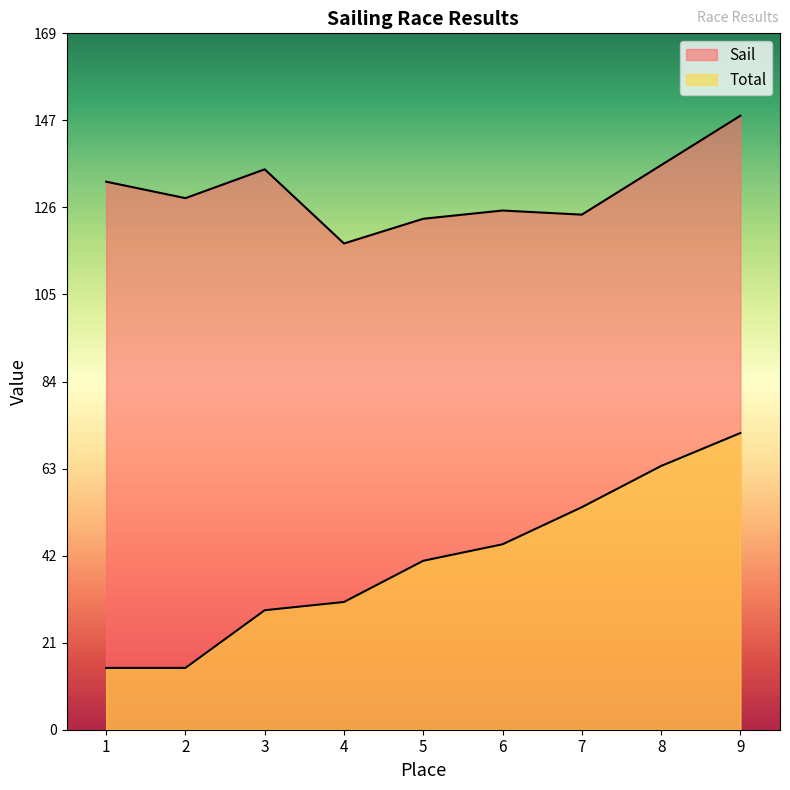

Reading right to left, extract all data points from this chart.

Sail: 9=149	8=137	7=125	6=126	5=124	4=118	3=136	2=129	1=133
Total: 9=72	8=64	7=54	6=45	5=41	4=31	3=29	2=15	1=15